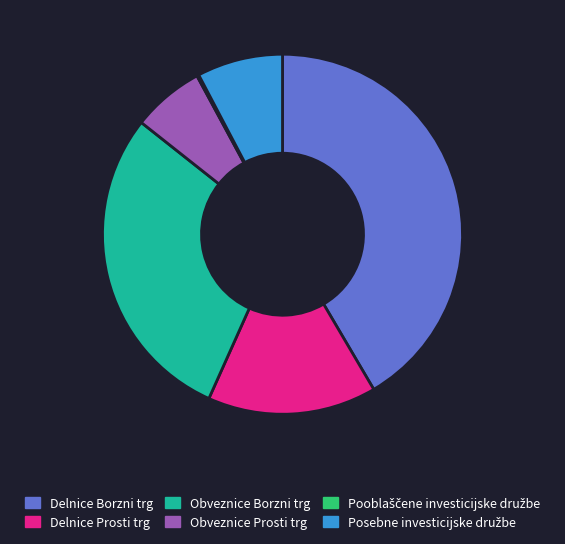

The Obveznice Borzni trg slice represents 29% of the pie. True or false?

True